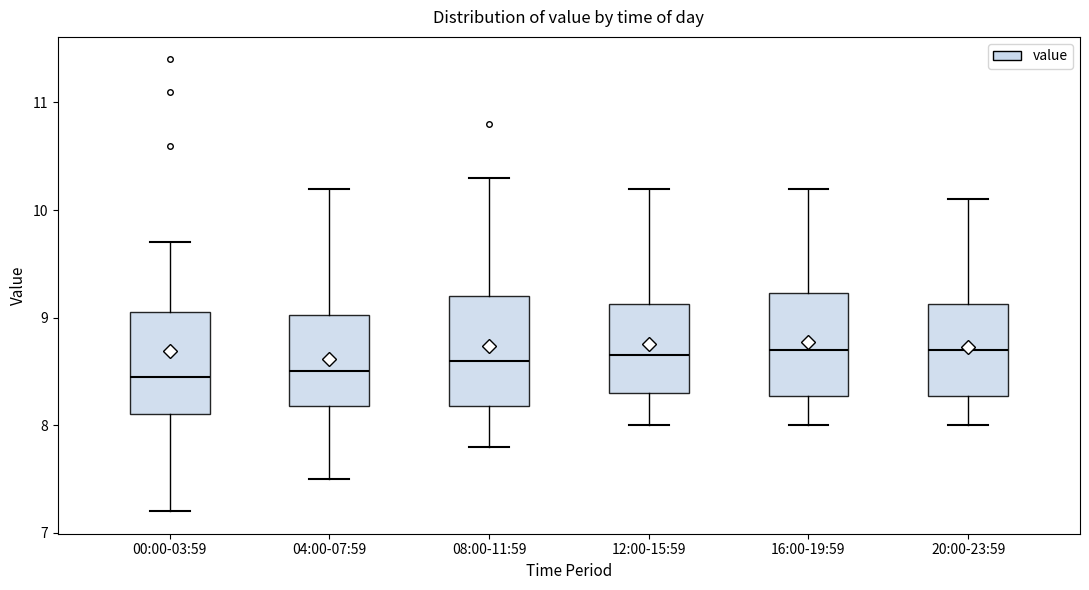

Where does the lower whisker of the box for 00:00-03:59 end on the y-axis? The values are not printed on the chart, so give them approximately, as read against the axis.

7.2